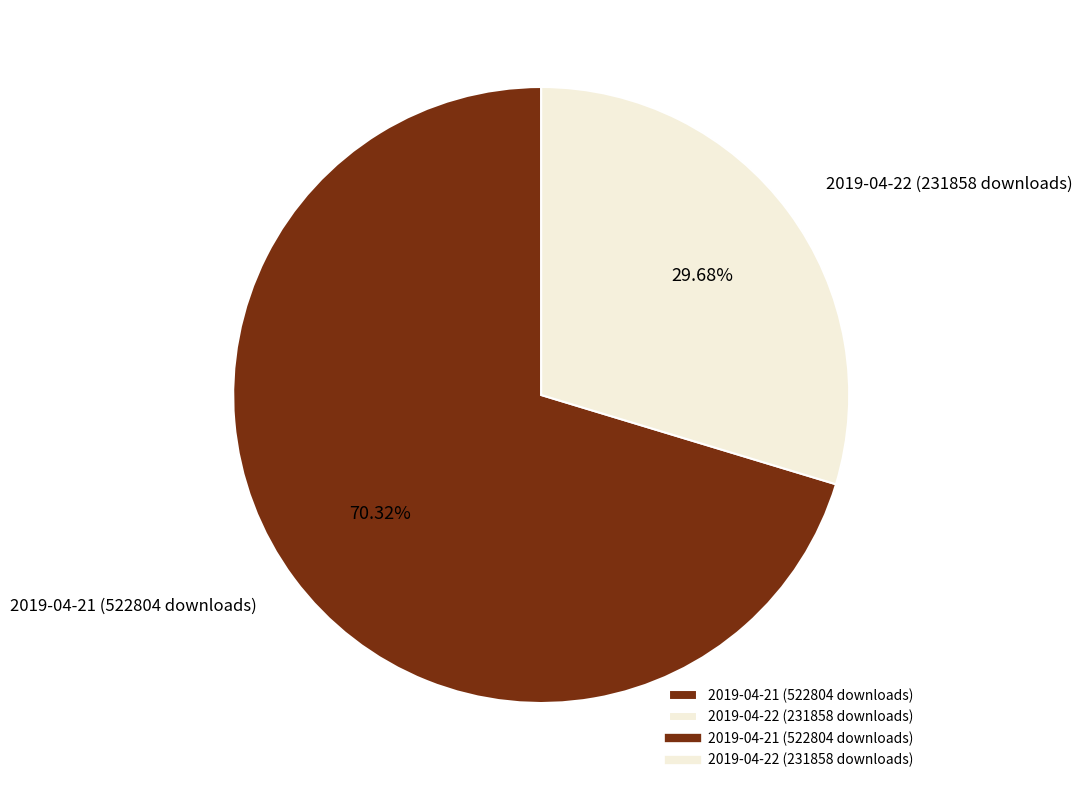

Which slice is the largest?

2019-04-21 (522804 downloads)